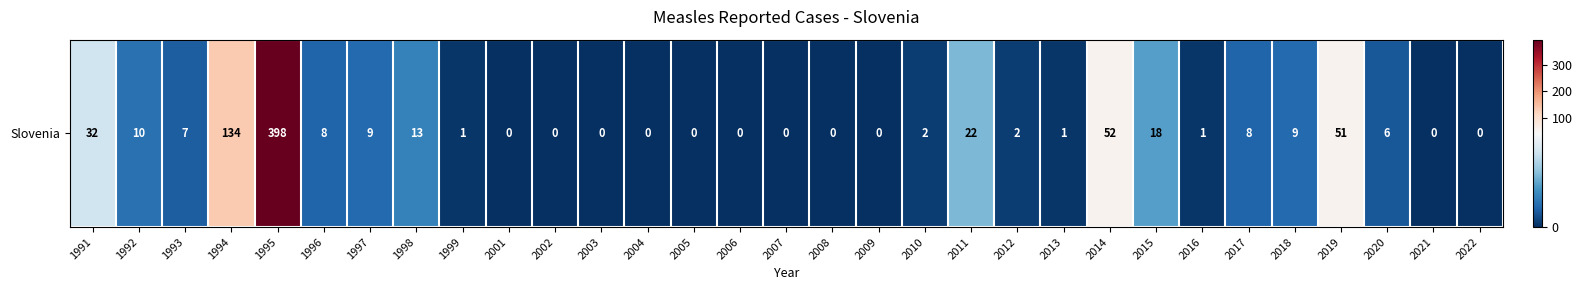

The value at 2016 is 1. True or false?

True